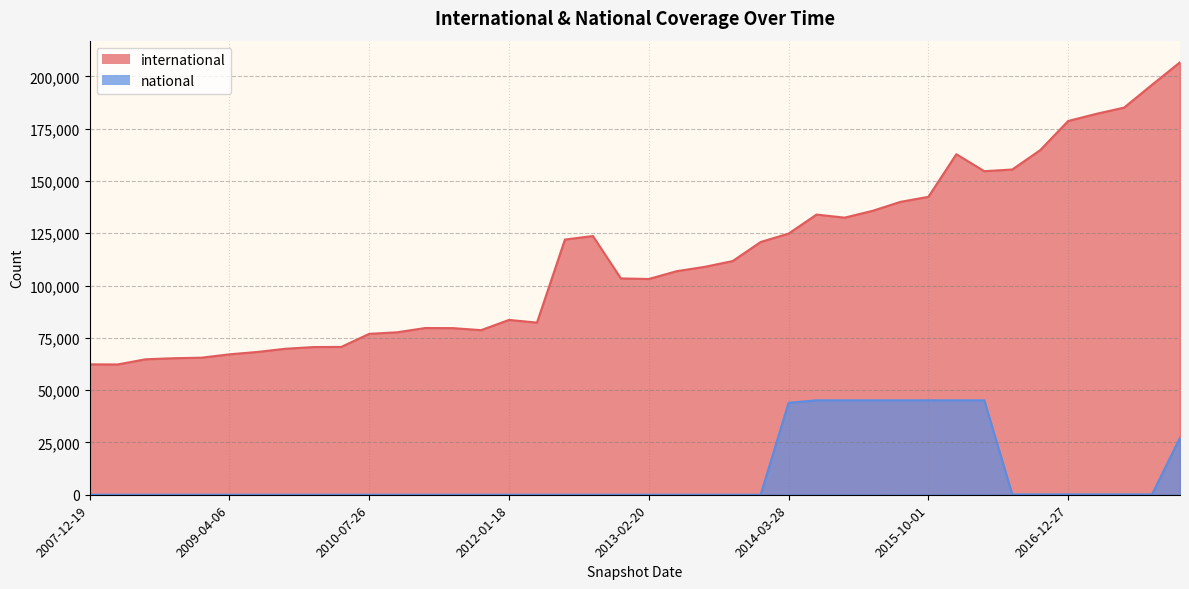

Reading left to right, extract all data points from this chart.

international: 2007-12-19=62333	2008-04-01=62281	2008-06-27=64747	2008-10-10=65251	2008-12-17=65512	2009-04-06=67112	2009-06-17=68252	2009-09-25=69778	2009-12-16=70595	2010-04-01=70662	2010-07-26=76911	2010-11-17=77657	2011-02-21=79692	2011-06-10=79641	2011-09-05=78673	2012-01-18=83565	2012-03-26=82281	2012-07-13=121985	2012-10-31=123669	2012-12-11=103399	2013-02-20=103127	2013-05-21=106868	2013-07-09=108933	2013-09-10=111699	2013-12-20=120802	2014-03-28=124832	2014-09-08=133920	2015-01-19=132447	2015-04-09=135688	2015-07-03=139989	2015-10-01=142401	2016-01-04=162765	2016-04-05=154651	2016-07-04=155461	2016-10-07=164717	2016-12-27=178651	2017-04-12=182038	2017-07-24=185045	2017-10-12=195973	2017-12-22=206702
national: 2007-12-19=0	2008-04-01=0	2008-06-27=0	2008-10-10=0	2008-12-17=0	2009-04-06=0	2009-06-17=0	2009-09-25=0	2009-12-16=0	2010-04-01=0	2010-07-26=0	2010-11-17=0	2011-02-21=0	2011-06-10=0	2011-09-05=0	2012-01-18=0	2012-03-26=0	2012-07-13=0	2012-10-31=0	2012-12-11=0	2013-02-20=0	2013-05-21=0	2013-07-09=0	2013-09-10=0	2013-12-20=0	2014-03-28=43944	2014-09-08=45140	2015-01-19=45140	2015-04-09=45140	2015-07-03=45140	2015-10-01=45140	2016-01-04=45140	2016-04-05=45140	2016-07-04=176	2016-10-07=176	2016-12-27=176	2017-04-12=176	2017-07-24=176	2017-10-12=176	2017-12-22=27259